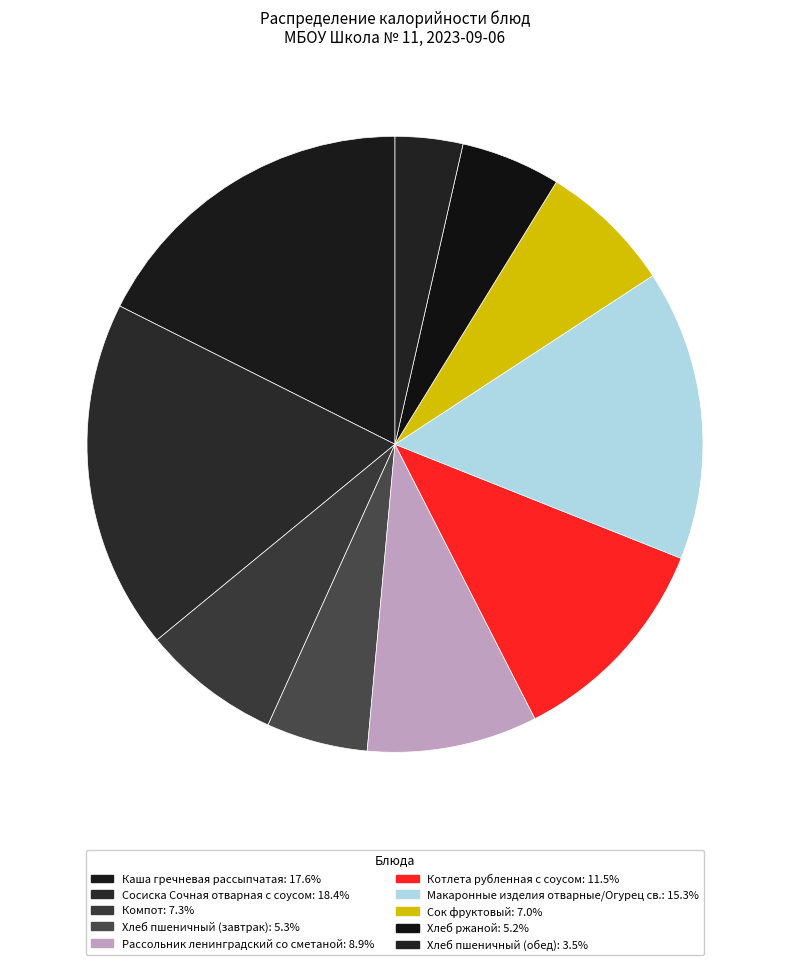

How many segments does this pie chart have?

10